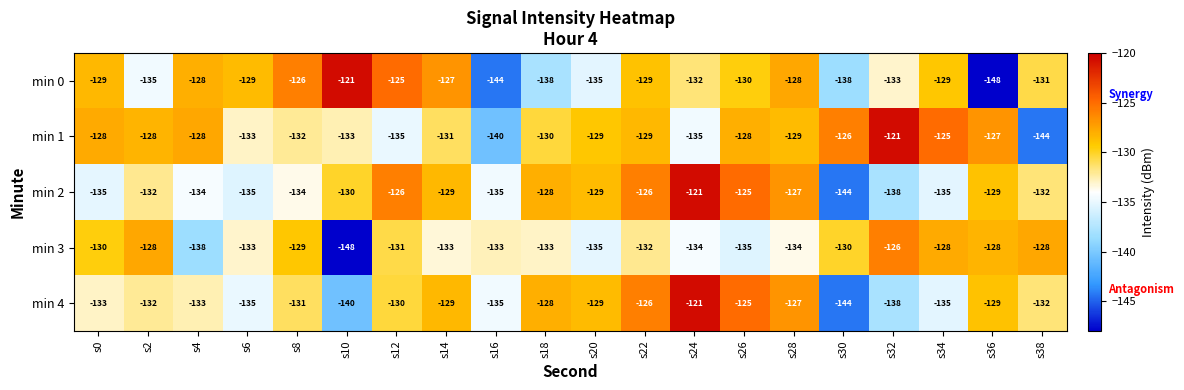

How many data points does each series have?

20